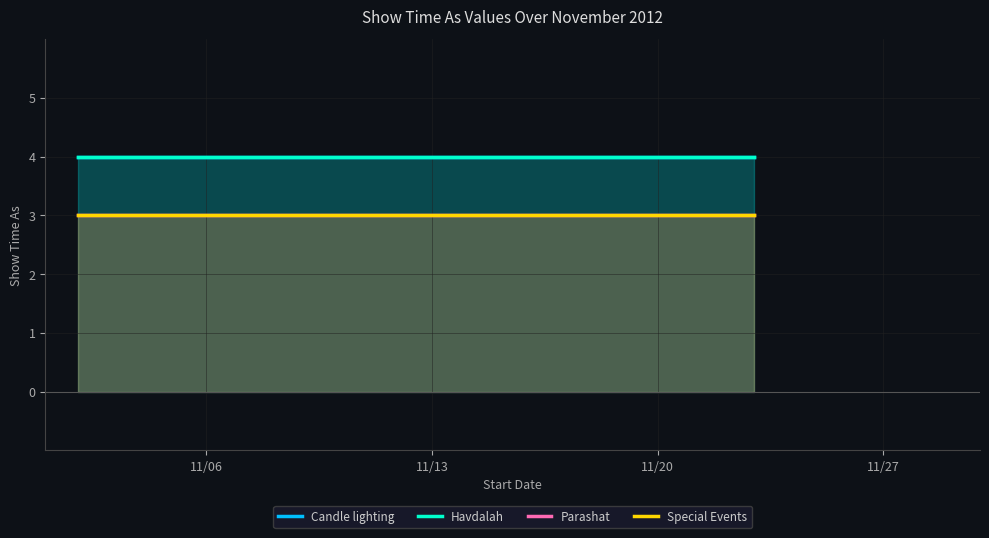

True or false: Parashat has more than 0 interior local peaks.

False